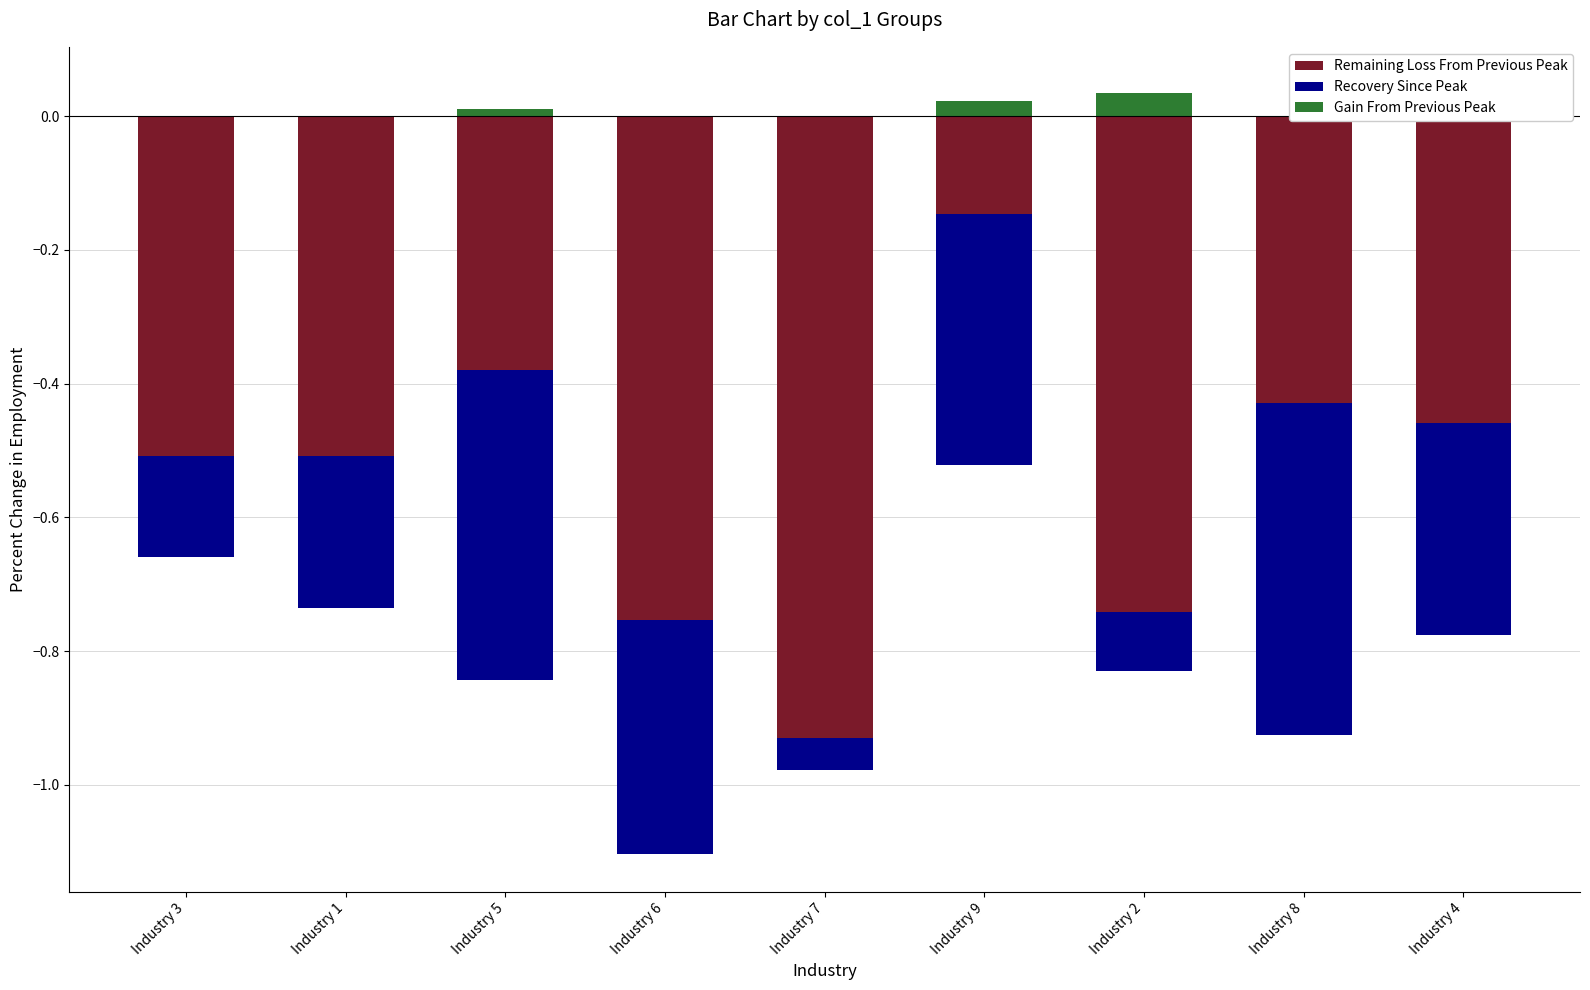

Reading left to right, what are all the values shown in this chart?

Remaining Loss From Previous Peak: -0.5	-0.5	-0.4	-0.8	-0.9	-0.1	-0.7	-0.4	-0.5
Recovery Since Peak: -0.2	-0.2	-0.5	-0.3	-0.0	-0.4	-0.1	-0.5	-0.3
Gain From Previous Peak: 0.0	0.0	0.0	0.0	0.0	0.0	0.0	0.0	0.0